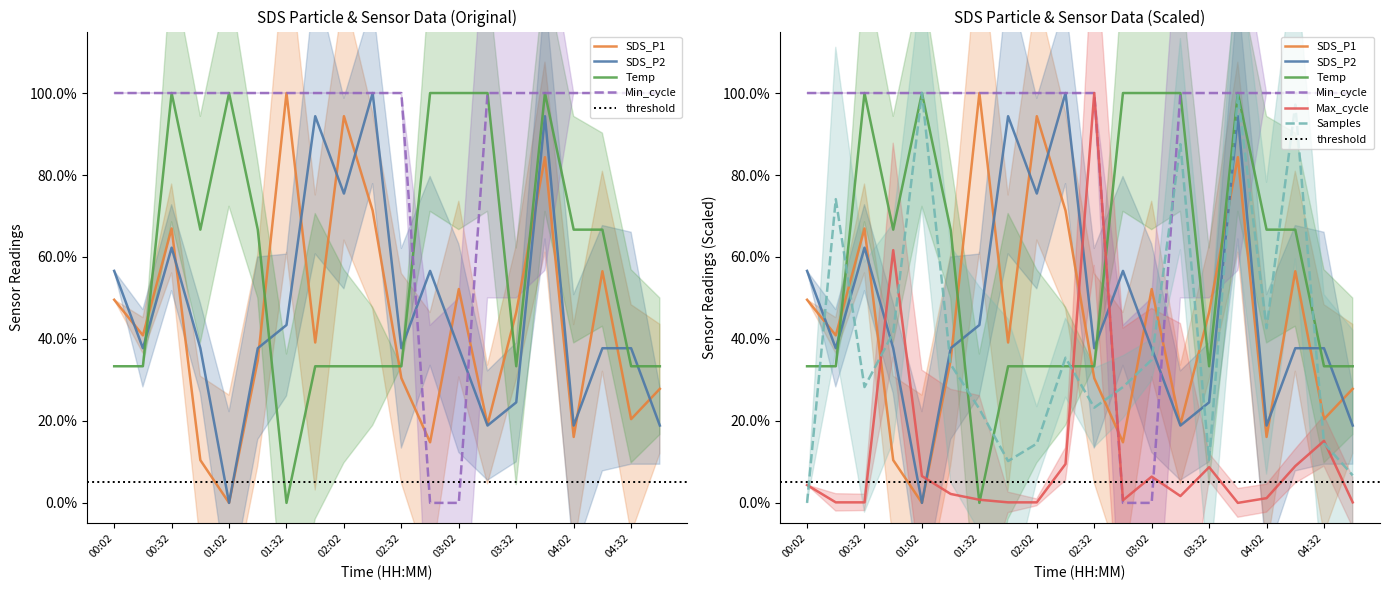

The Samples series shows 0.4 at 00:47. True or false?

True